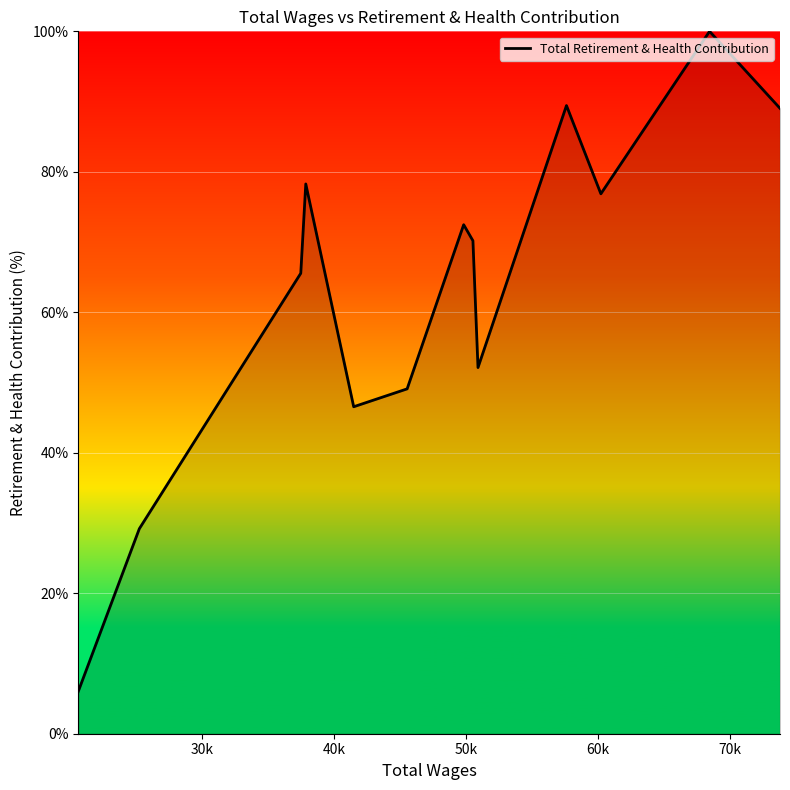

What is the smallest value displayed?

6.0